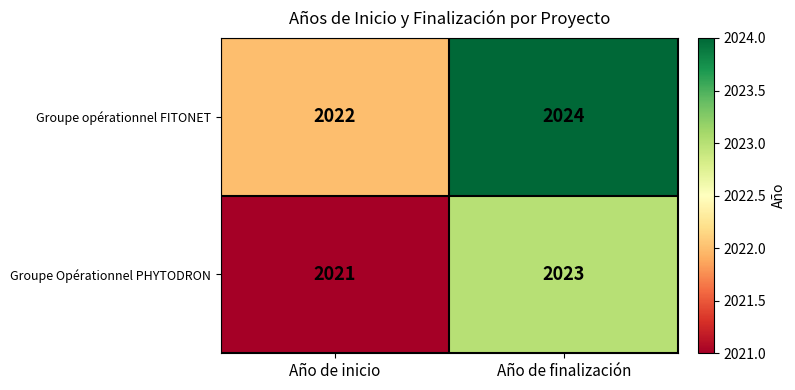

Is the value of Groupe Opérationnel PHYTODRON at Año de finalización greater than the value of Groupe opérationnel FITONET at Año de finalización?

No